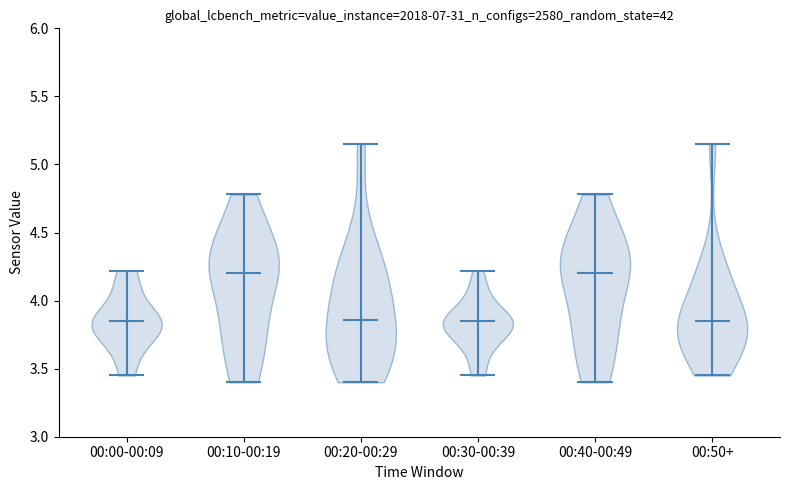

Reading left to right, read every violin against the y-axis: where its median line is, and the lowest and highest points it reaches. The values are not printed on the chart, so give them approximately, as read against the axis.

00:00-00:09: median line 3.85, lowest point 3.45, highest point 4.20
00:10-00:19: median line 4.20, lowest point 3.40, highest point 4.80
00:20-00:29: median line 3.85, lowest point 3.40, highest point 5.15
00:30-00:39: median line 3.85, lowest point 3.45, highest point 4.20
00:40-00:49: median line 4.20, lowest point 3.40, highest point 4.80
00:50+: median line 3.85, lowest point 3.45, highest point 5.15